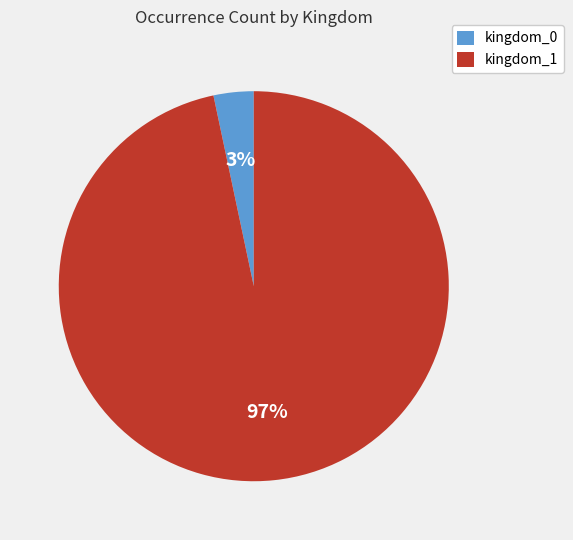

Do kingdom_1 and kingdom_0 together represent more than half of the pie?

Yes